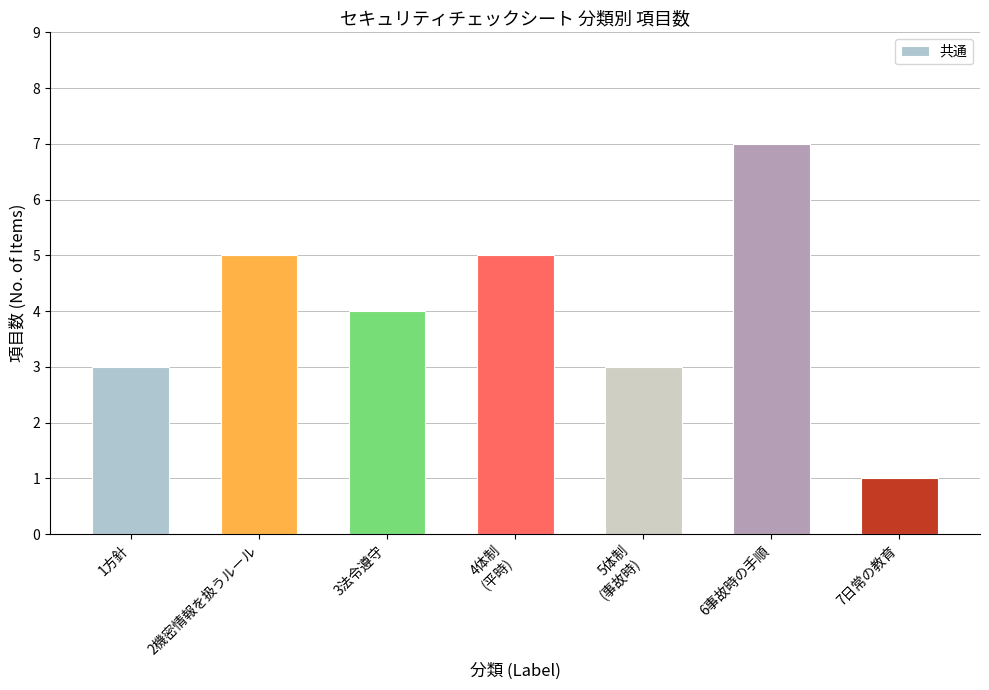

True or false: the data shows 3 at 5体制
(事故時).

True